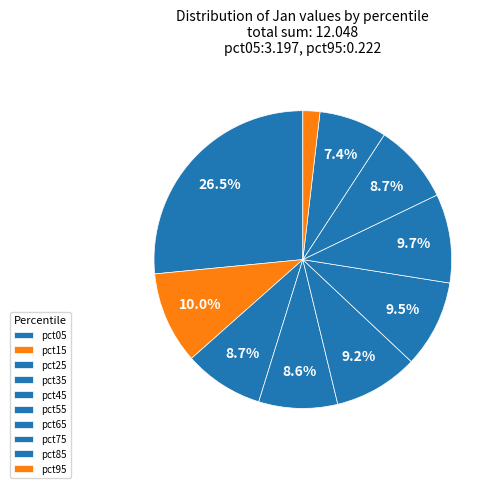

What is the smallest slice in the pie chart?

pct95